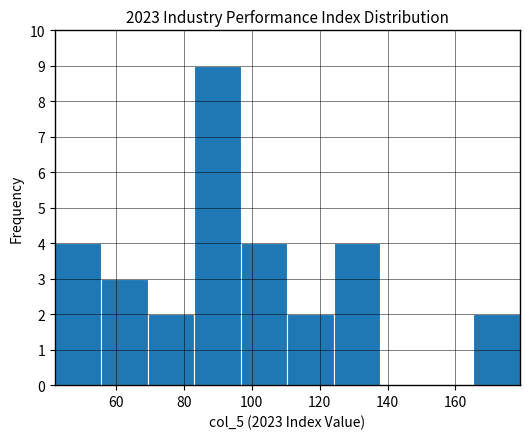

Over which range of the x-axis is the bar tallest?

84 to 96